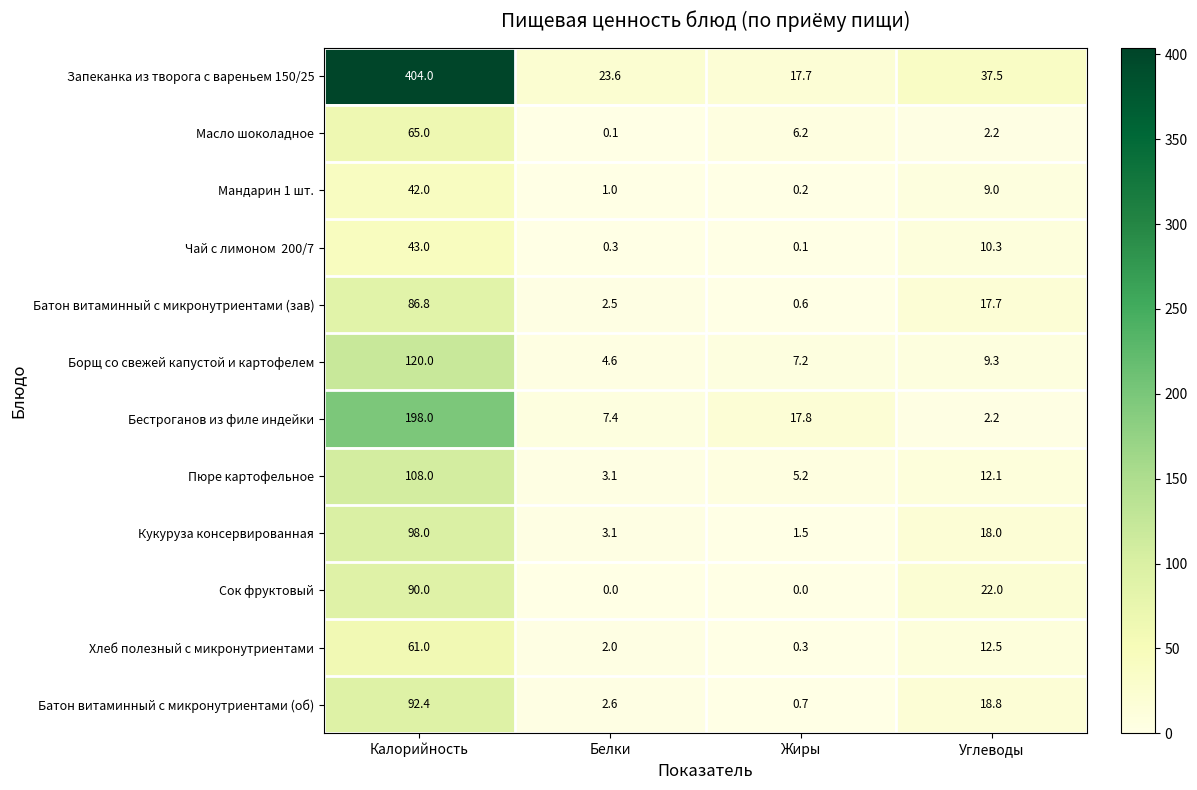

Rank the categories by Пюре картофельное value from highest to lowest.

Калорийность, Углеводы, Жиры, Белки